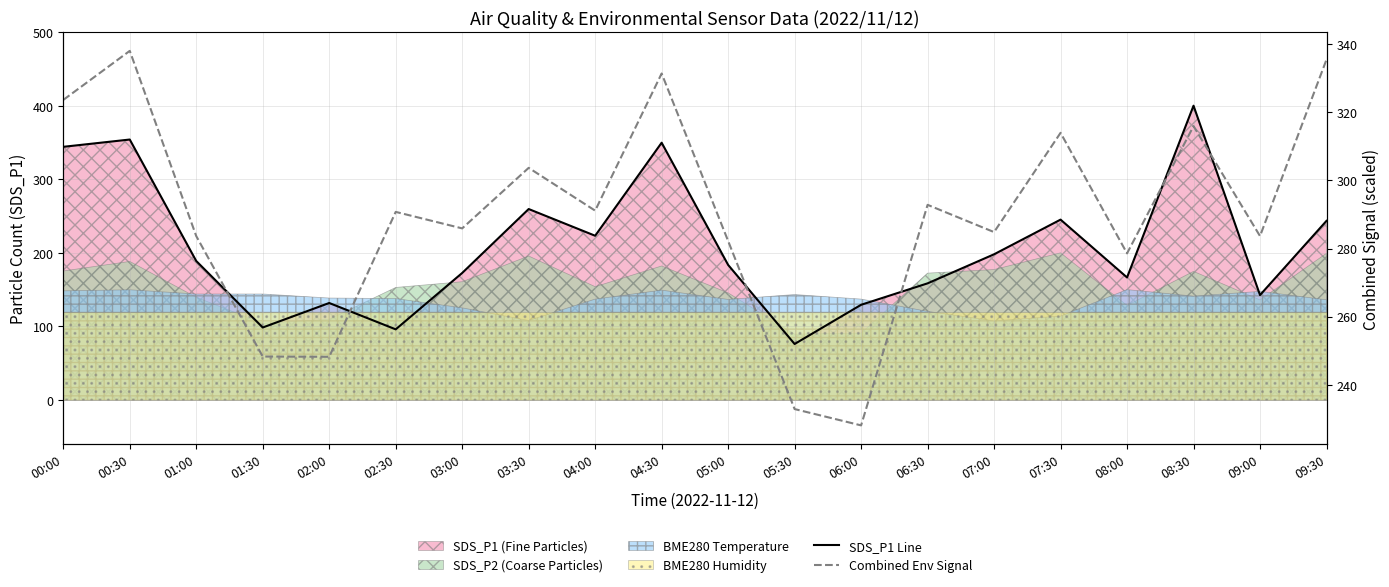

Reading left to right, list all the values displayed in this chart.

SDS_P1 Line: 00:00=344.1	00:30=354.0	01:00=188.9	01:30=98.5	02:00=131.8	02:30=96.0	03:00=172.6	03:30=259.5	04:00=223.2	04:30=349.7	05:00=183.6	05:30=76.1	06:00=129.4	06:30=158.5	07:00=198.0	07:30=245.1	08:00=166.5	08:30=400.0	09:00=142.6	09:30=243.5
Combined Env Signal: 00:00=323.7	00:30=338.1	01:00=283.6	01:30=248.3	02:00=248.2	02:30=290.8	03:00=285.9	03:30=303.7	04:00=291.1	04:30=331.4	05:00=282.2	05:30=232.8	06:00=228.0	06:30=292.8	07:00=284.8	07:30=314.0	08:00=278.6	08:30=316.0	09:00=283.7	09:30=335.5